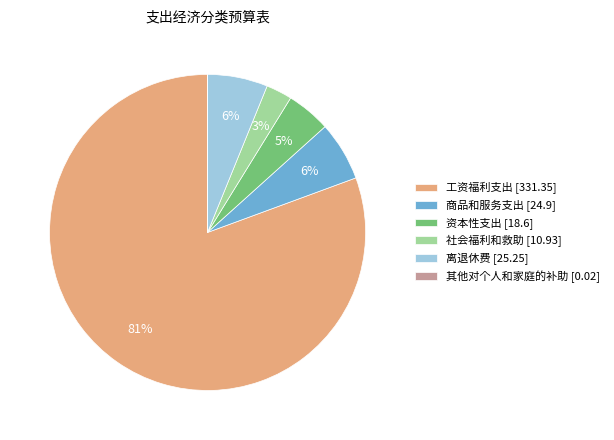

Is it true that 商品和服务支出 [24.9] is 20% of the pie?

False